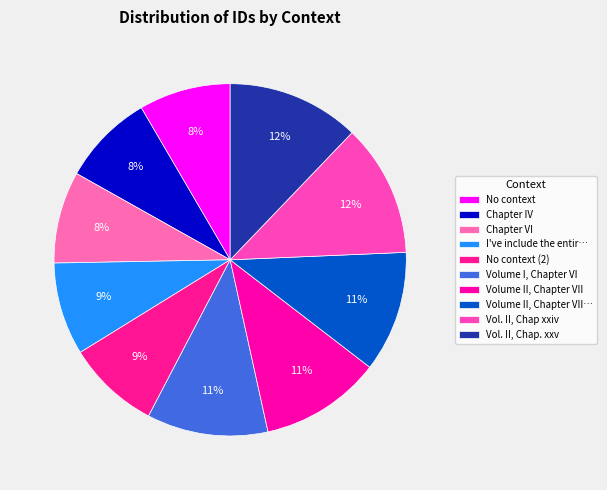

Does any single category account for the majority?

No